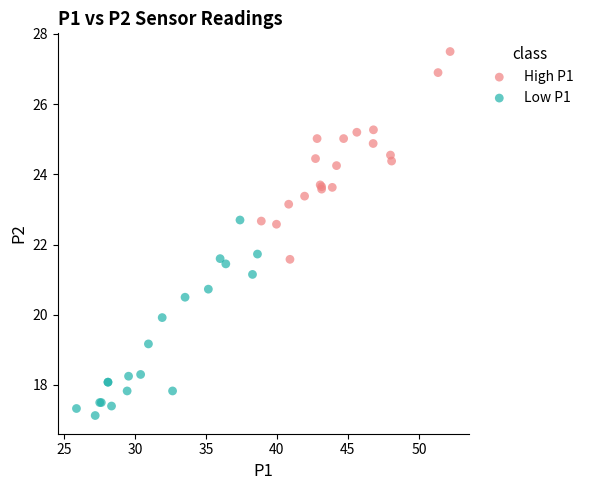

What are all the series names shown in the legend?

High P1, Low P1